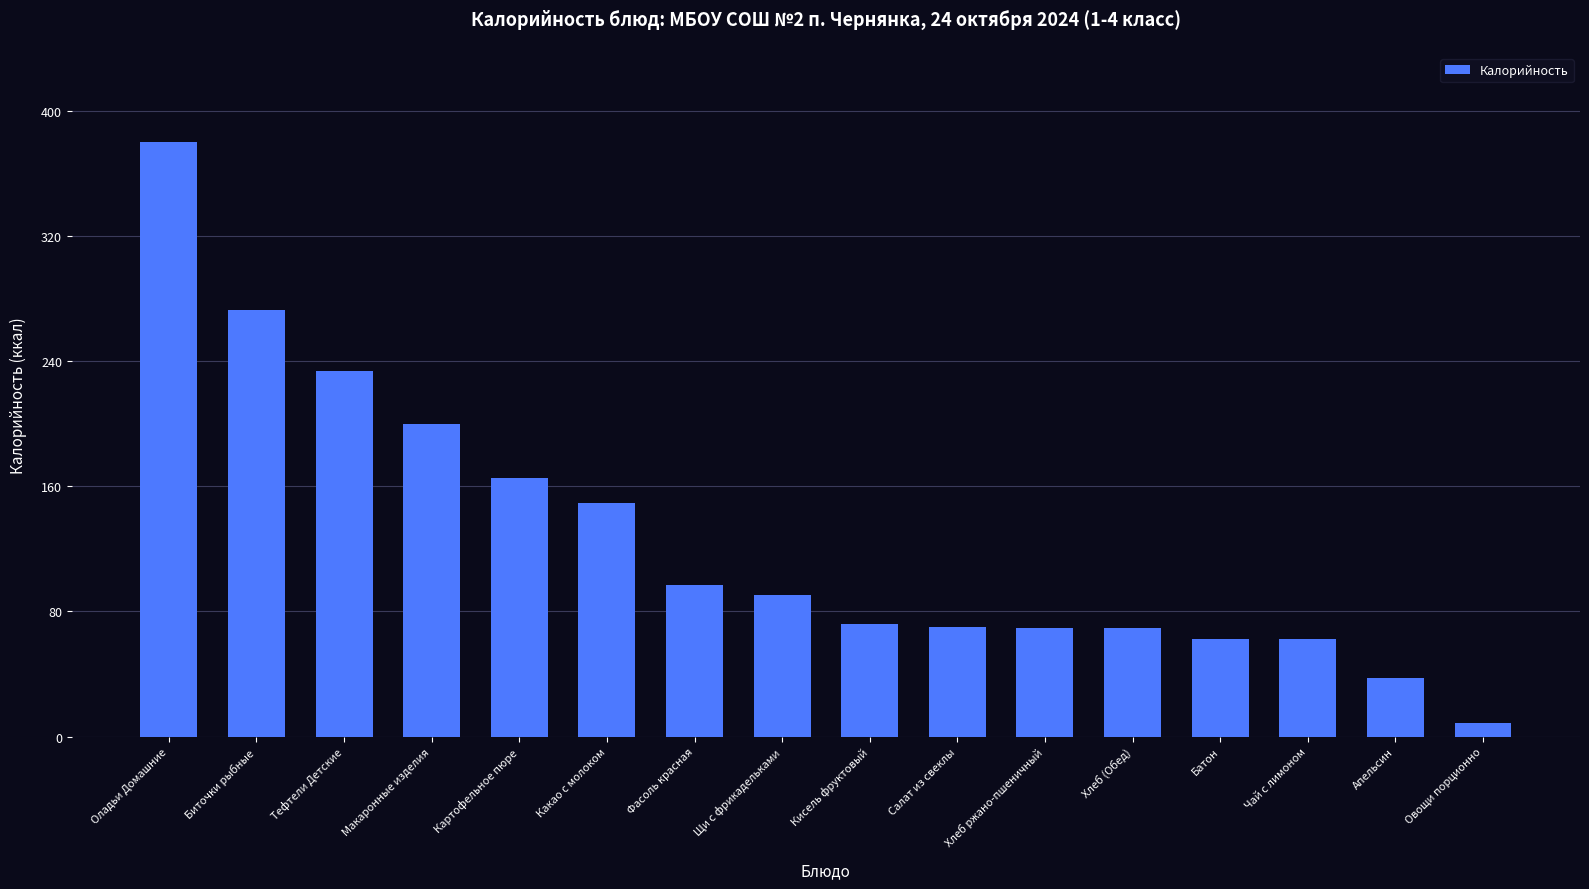

Count the number of data series in this chart.

1